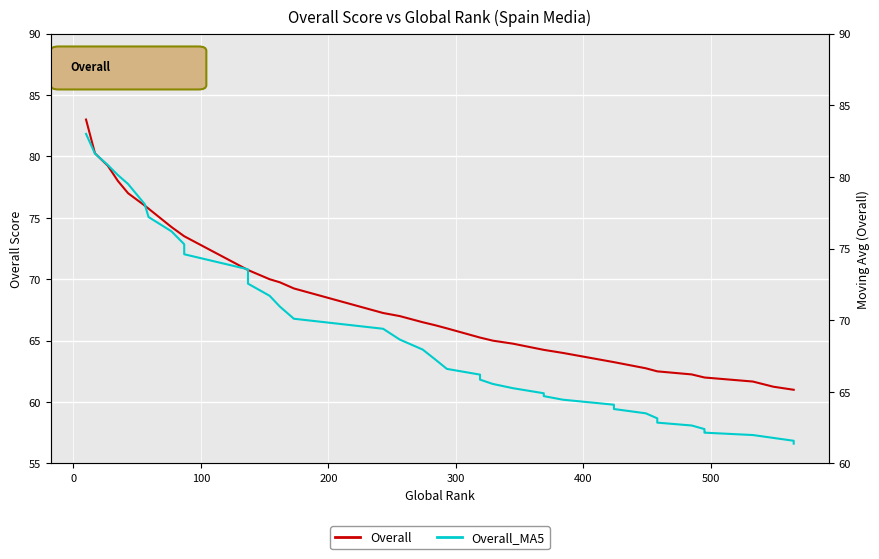

What is the value of the Overall point at the 32nd from the left?

62.5